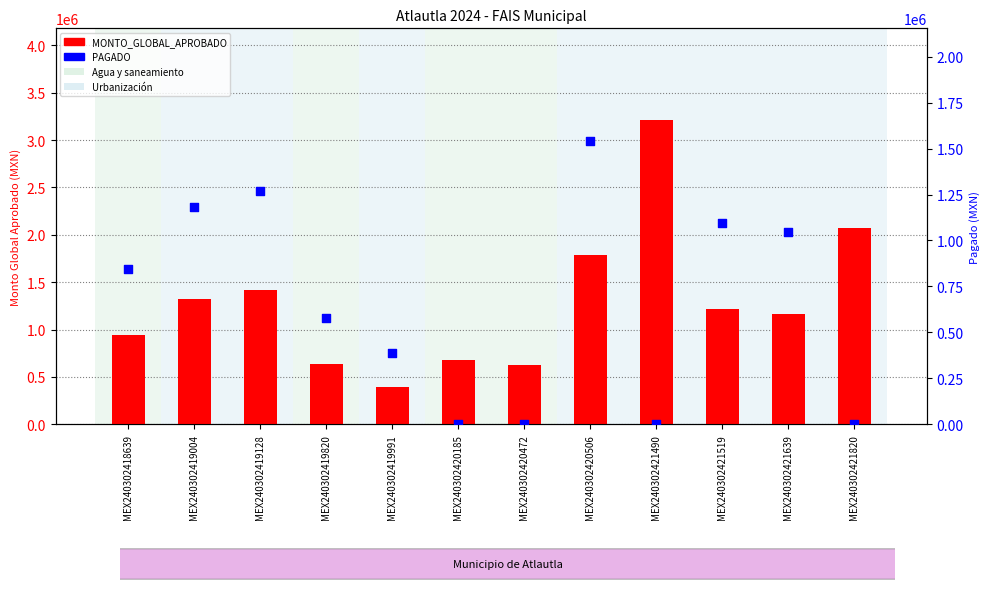

Which series reaches the maximum Y coordinate?

MONTO_GLOBAL_APROBADO